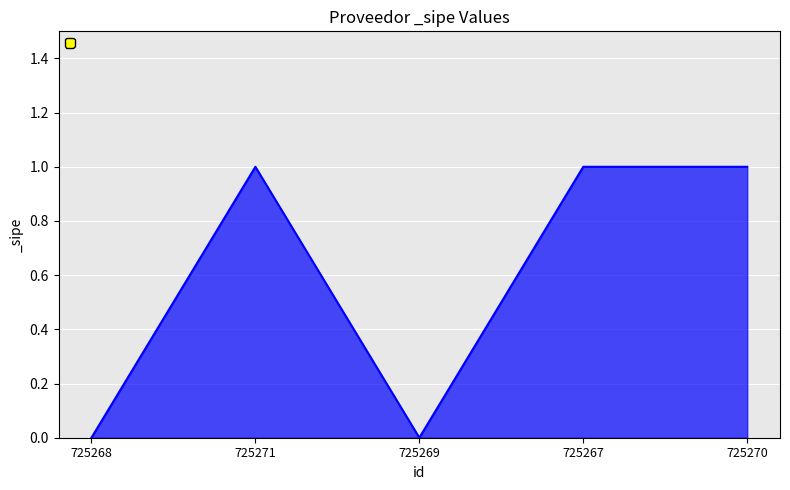

True or false: the data has more than 0 interior local peaks.

True